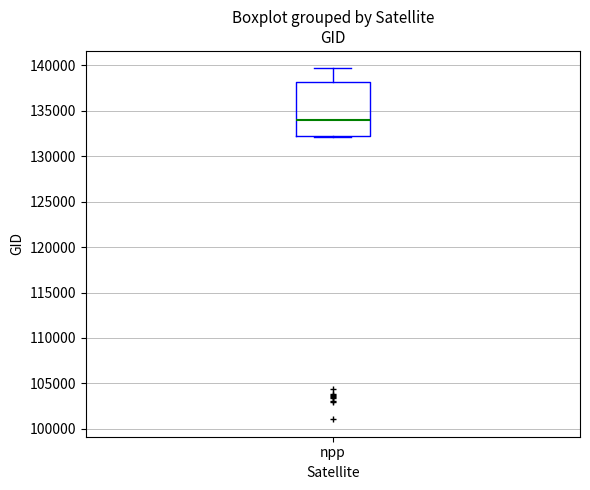

Where does the median line of the box for npp sit on the y-axis? The values are not printed on the chart, so give them approximately, as read against the axis.

134000